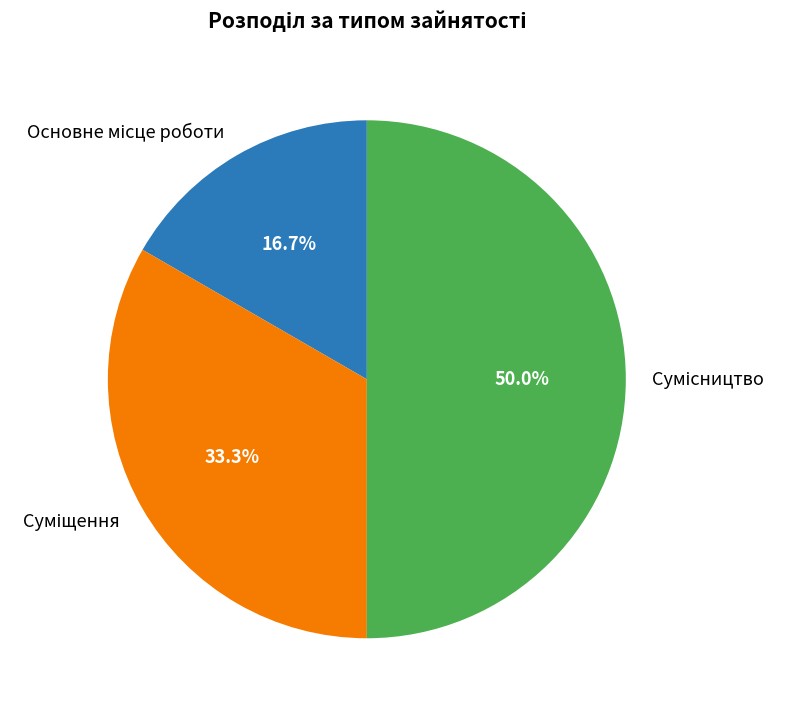

Count the number of slices in the pie.

3